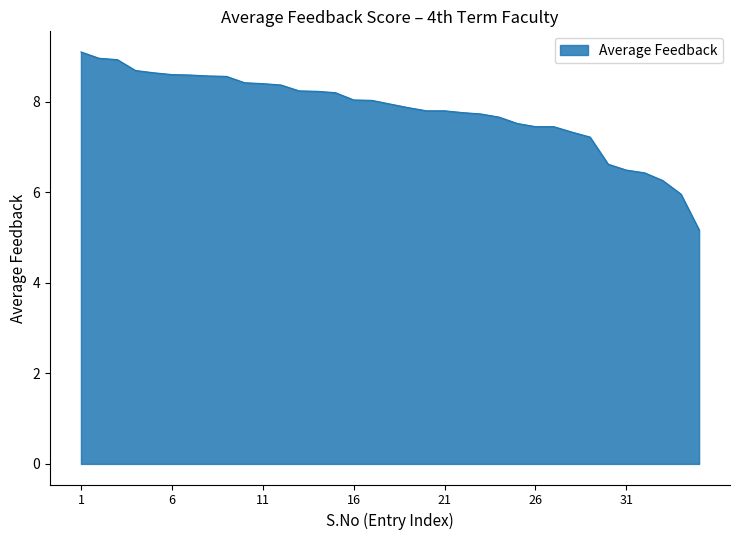

Does the chart display data point markers on the line(s)?

No